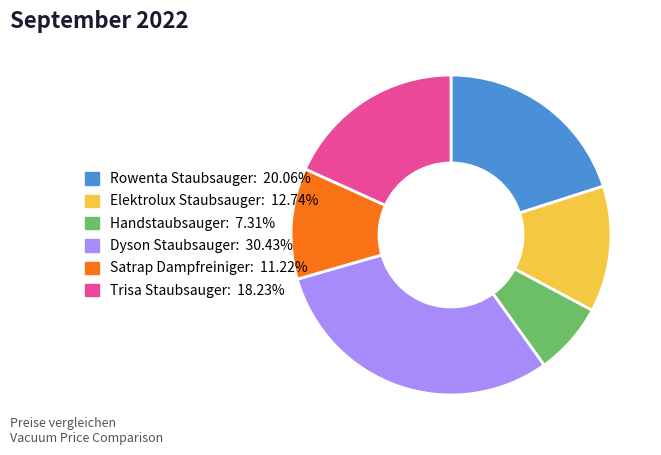

Does Trisa Staubsauger: 18.23% account for over 50% of the chart?

No